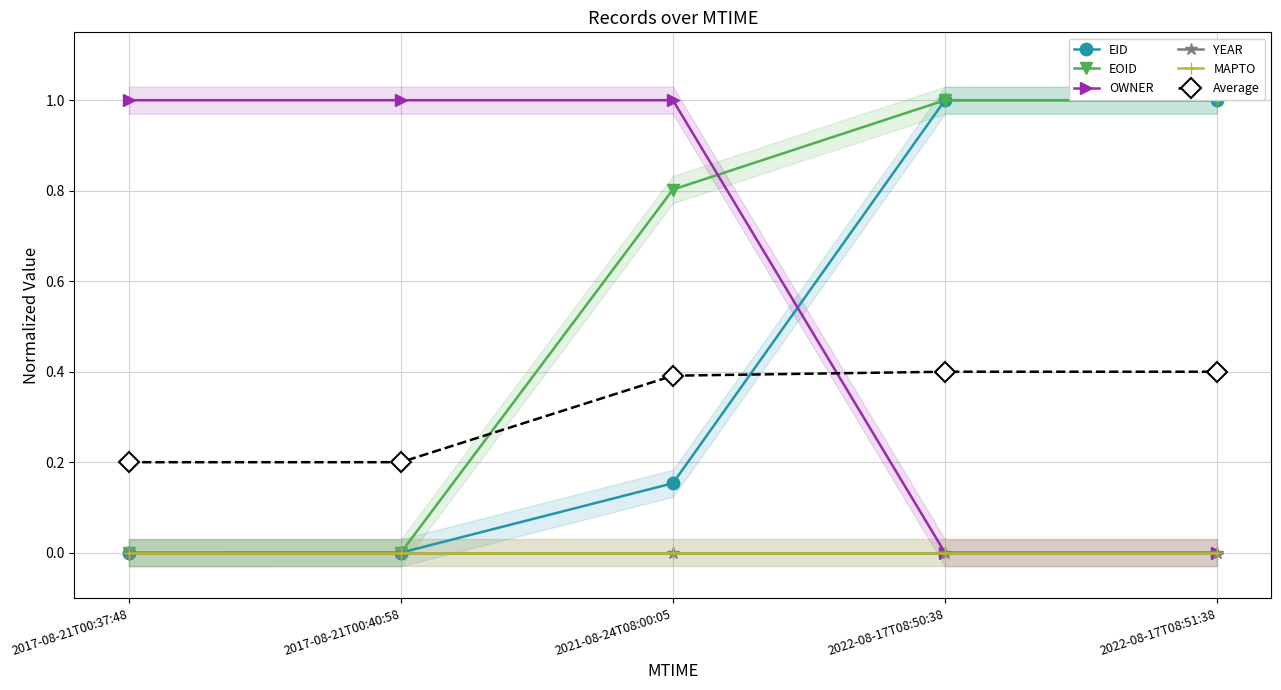

Is the value of EOID at 2021-08-24T08:00:05 greater than the value of YEAR at 2022-08-17T08:51:38?

Yes